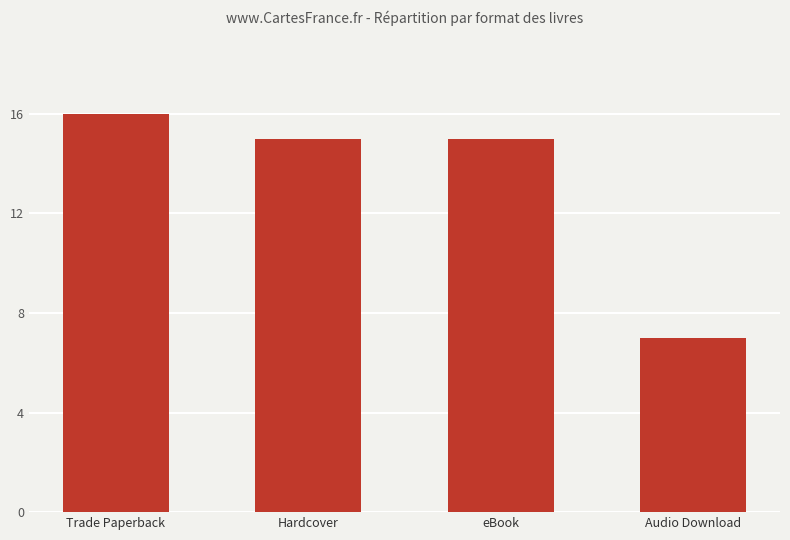

Read the value at eBook.

15